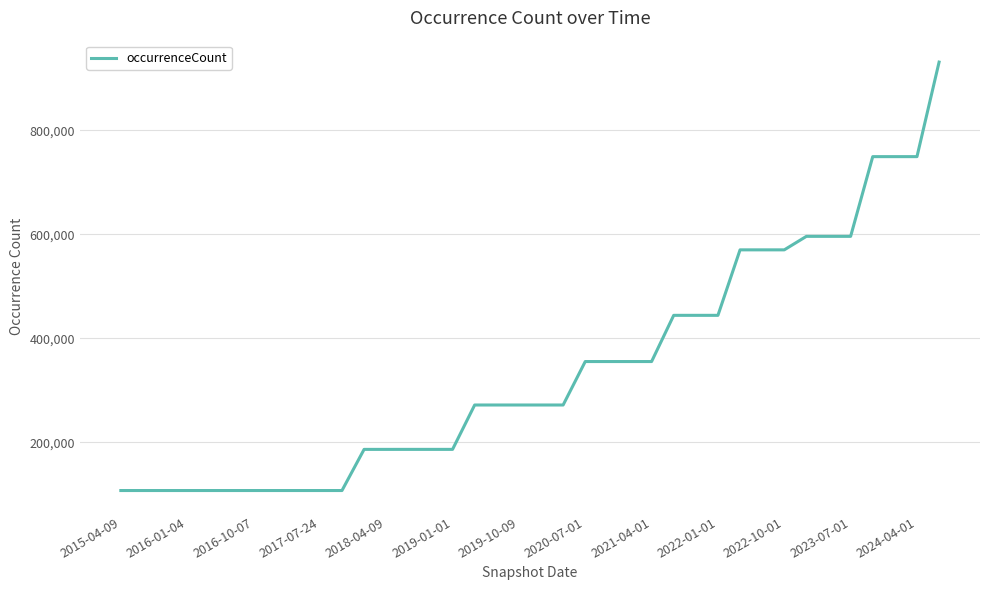

What is the minimum value shown in the chart?

107557